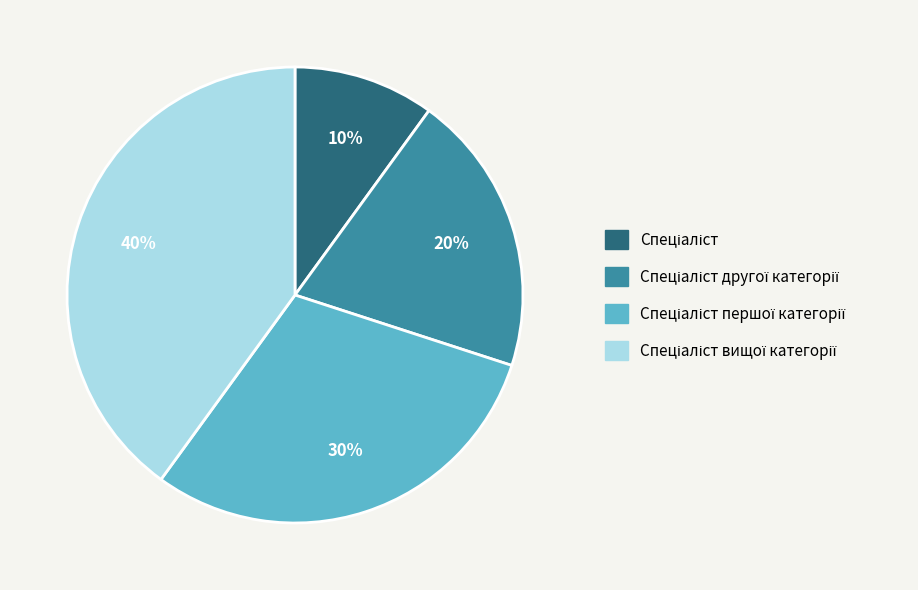

To the nearest percent, what is the average slice percentage?

25%